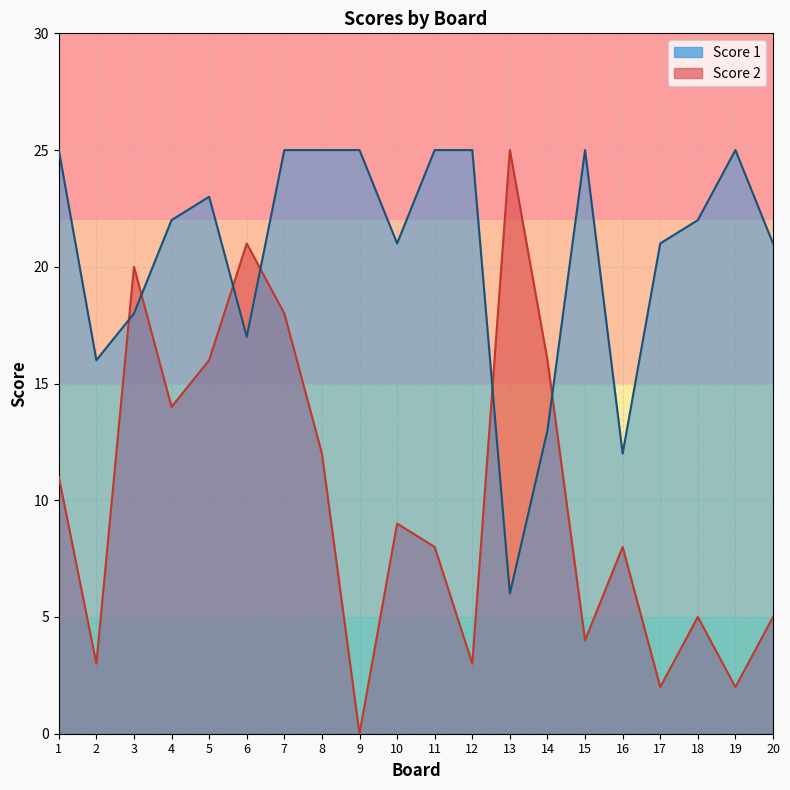

Rank the categories by Score 1 value from lowest to highest.

13, 16, 14, 2, 6, 3, 10, 17, 20, 4, 18, 5, 1, 7, 8, 9, 11, 12, 15, 19